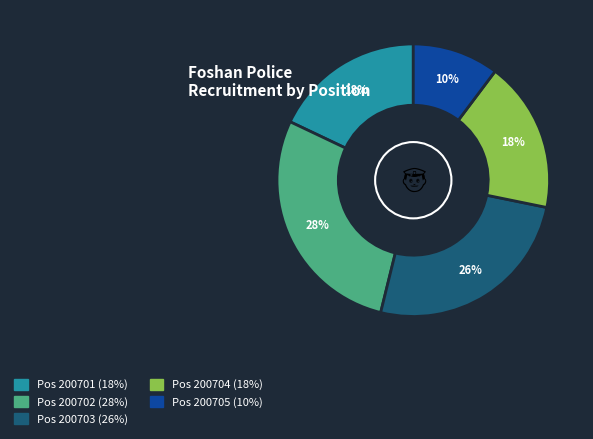

To the nearest percent, what is the difference between the largest and smallest slice percentages?

18%